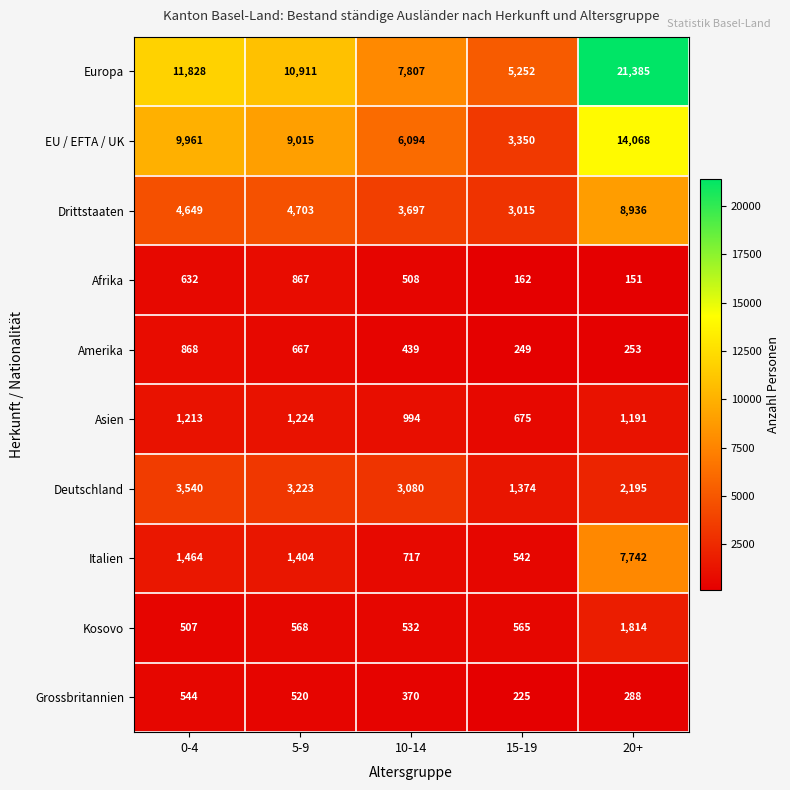

At 10-14, list the series in order from smallest to largest.

Grossbritannien, Amerika, Afrika, Kosovo, Italien, Asien, Deutschland, Drittstaaten, EU / EFTA / UK, Europa